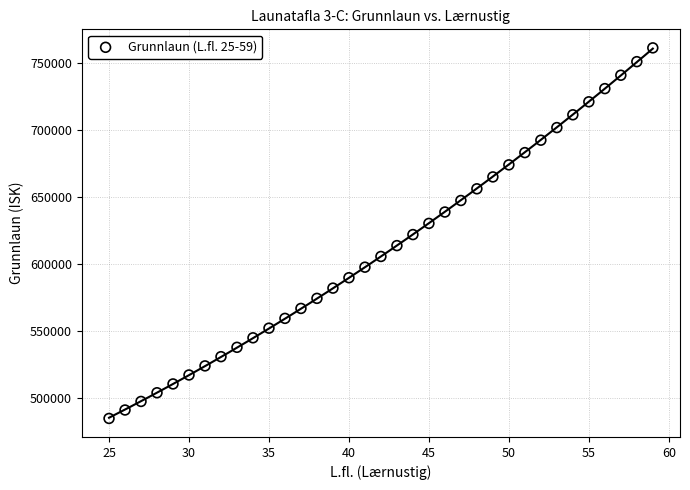

What is the range of X values (max minus min)?

34